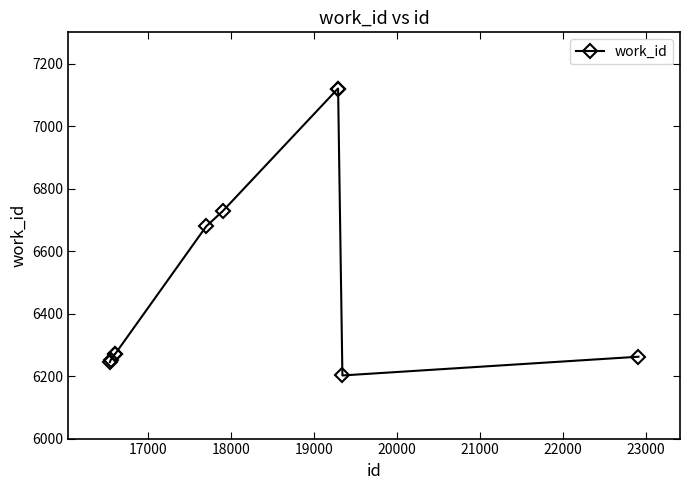

True or false: the data has more than 2 interior local peaks.

False